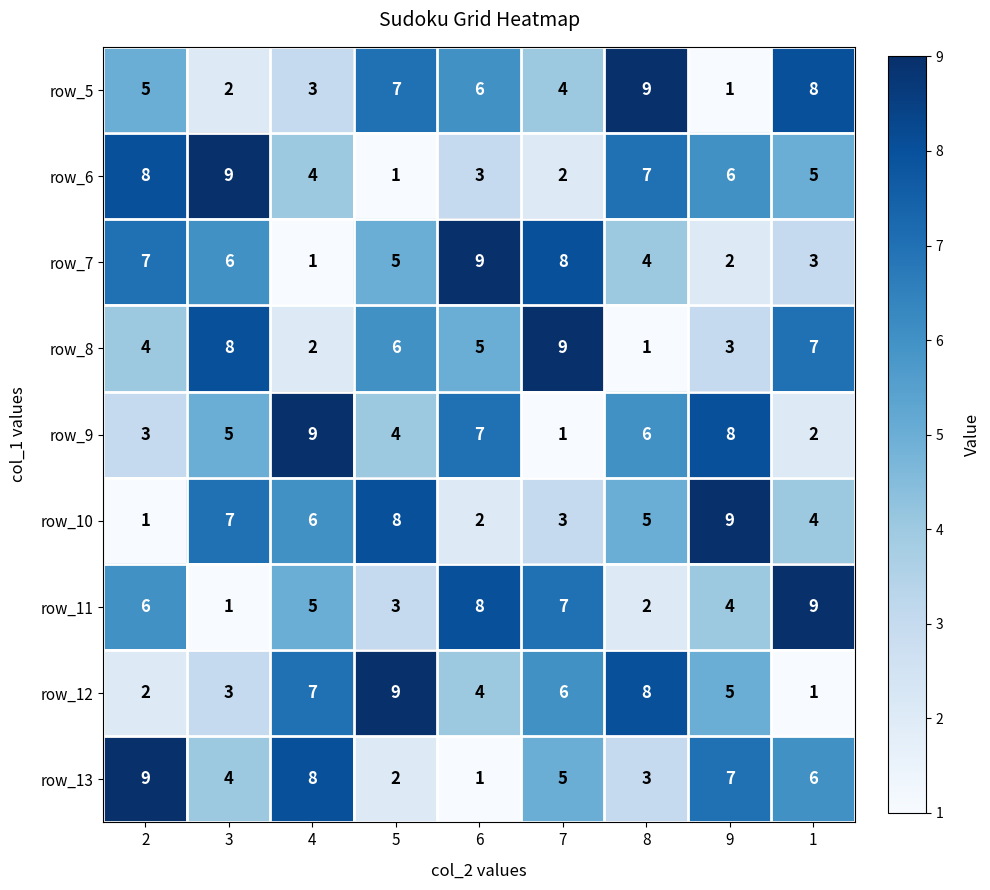

Count the row_11 values in the range 3 to 7.

5